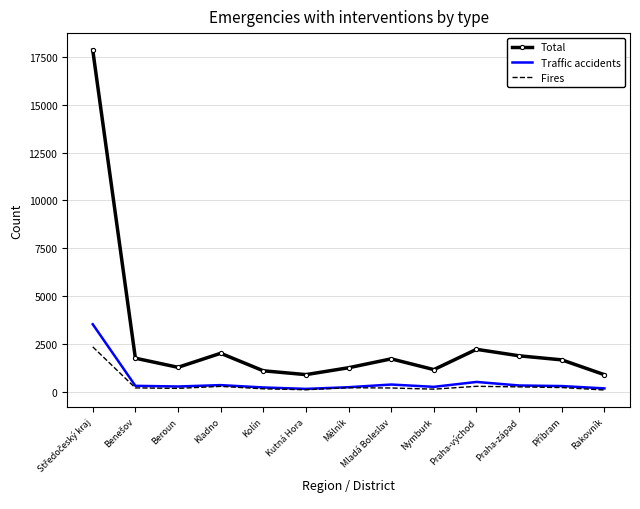

Which series has the largest range (max minus min)?

Total